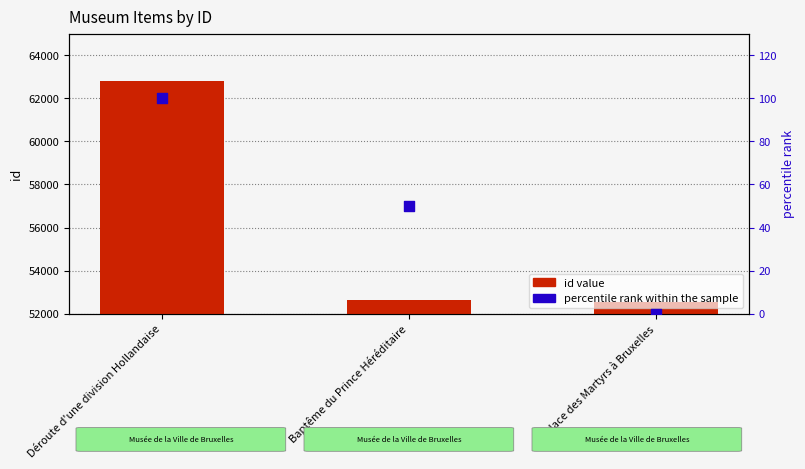

What are all the series names shown in the legend?

id value, percentile rank within the sample